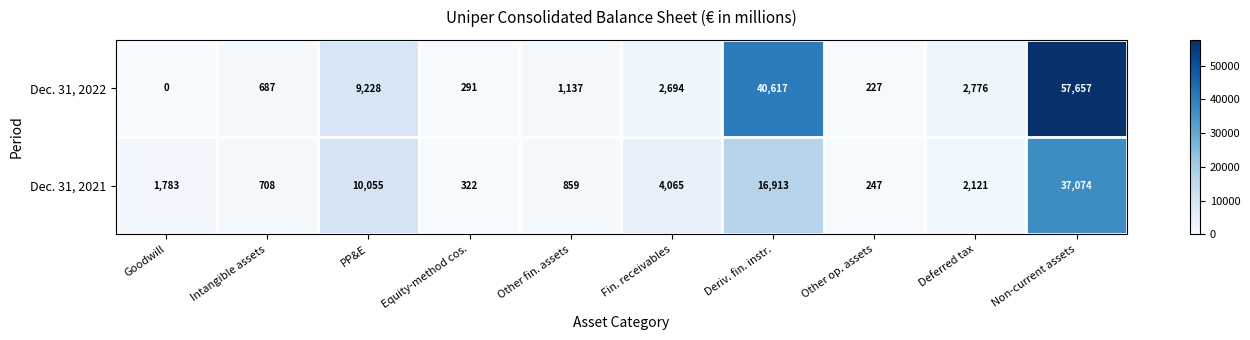

At which category is the sum across all series the highest?

Non-current assets